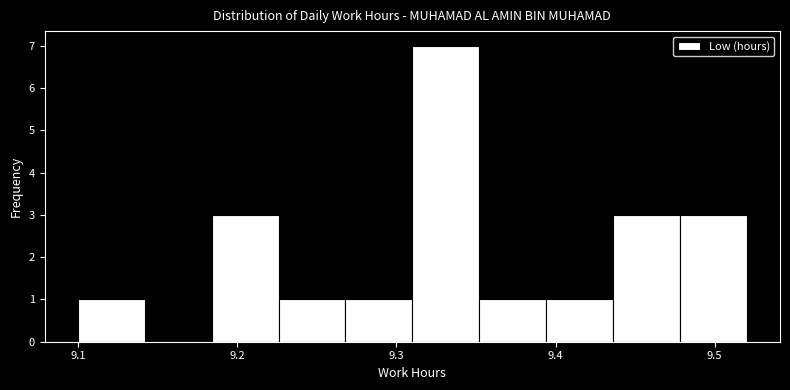

Reading left to right, list every bar in this chart as the range it spans on the x-axis followed by its height. Neither the bar edges nor the heights are printed on the chart, so give them approximately, as read against the axes.

9.100 to 9.142: 1
9.142 to 9.184: 0
9.184 to 9.226: 3
9.226 to 9.268: 1
9.268 to 9.310: 1
9.310 to 9.352: 7
9.352 to 9.394: 1
9.394 to 9.436: 1
9.436 to 9.478: 3
9.478 to 9.520: 3